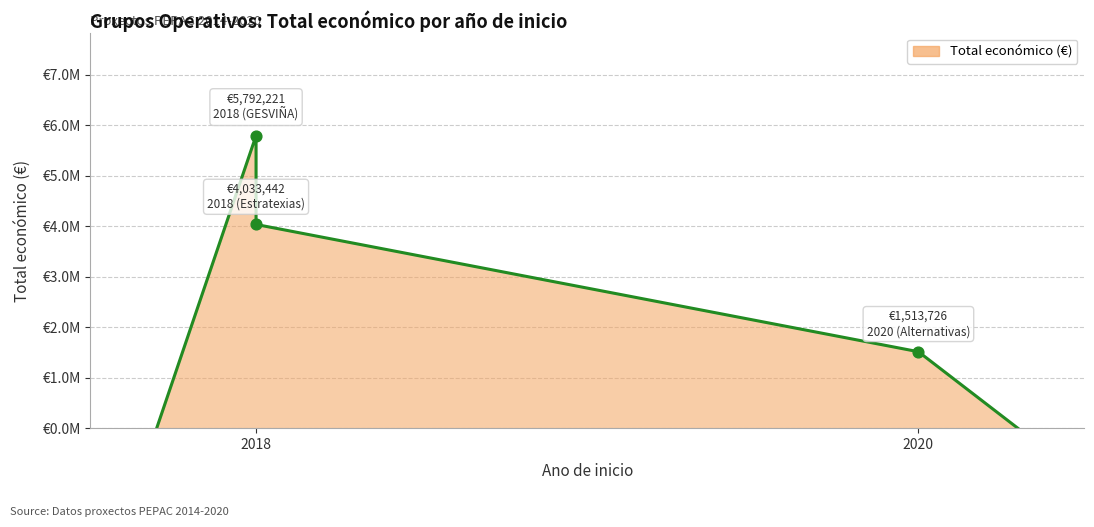

What is the change in value from 2018 to 2020?

-2519716